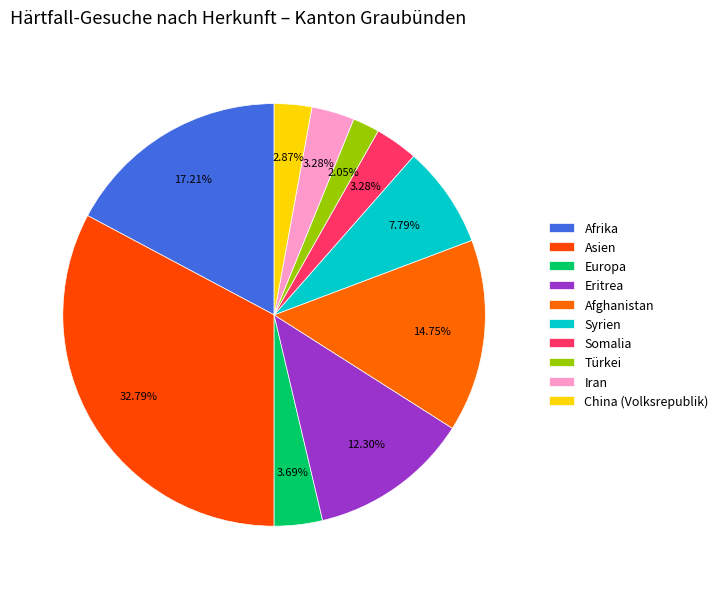

How many slices are in this pie chart?

10